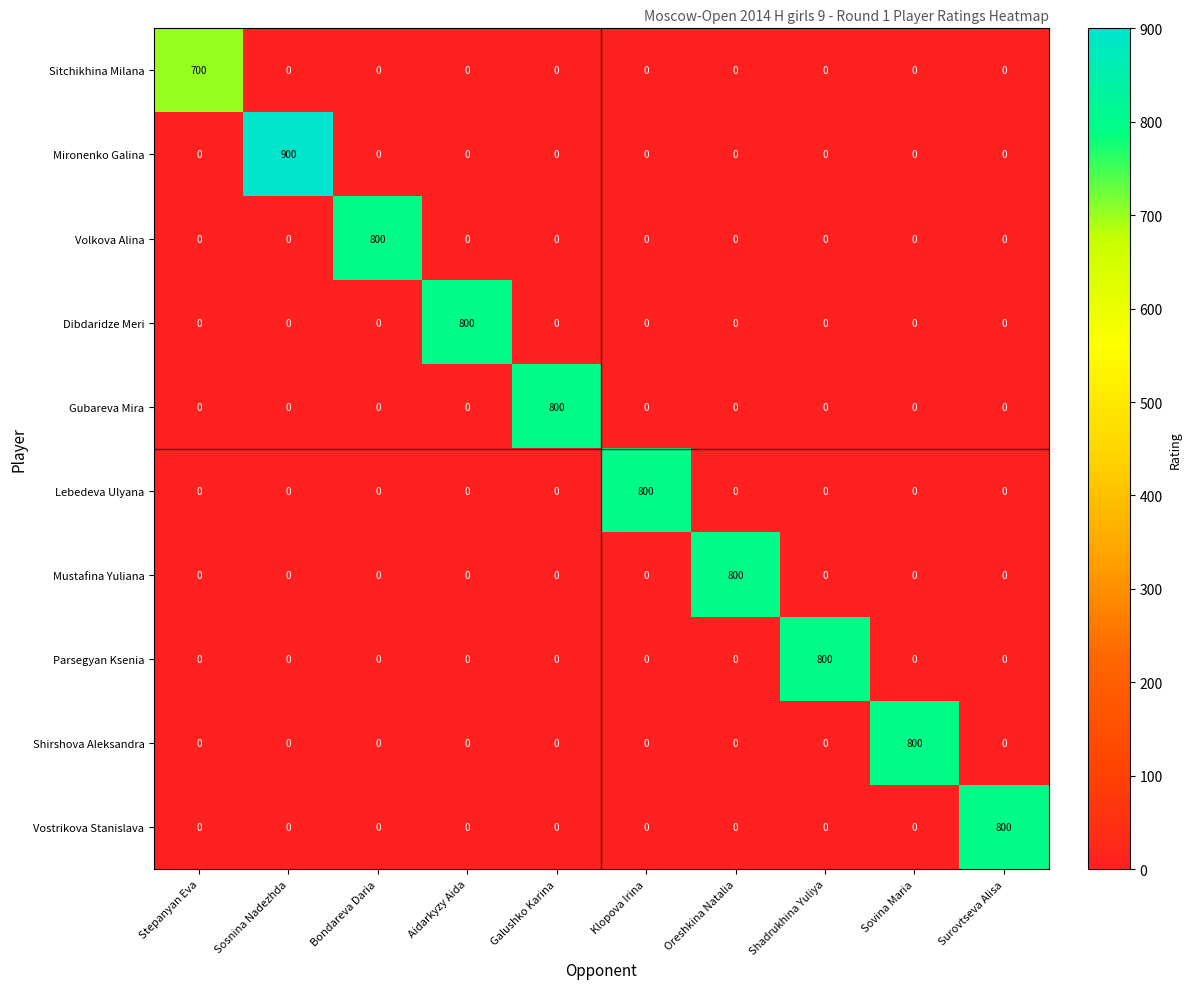

Count the number of categories in the chart.

10